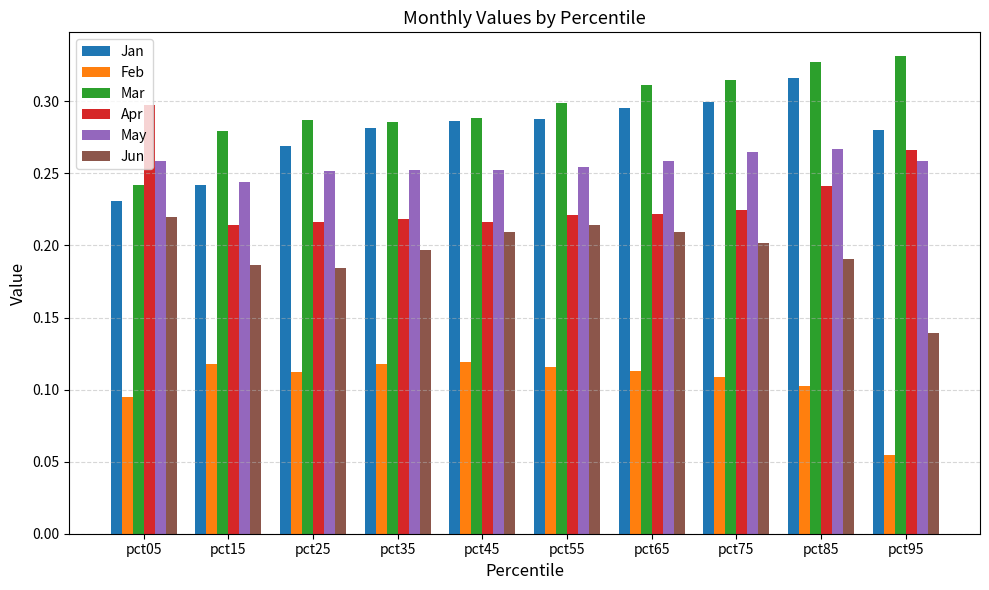

The Jan series shows 0.4 at pct25. True or false?

False